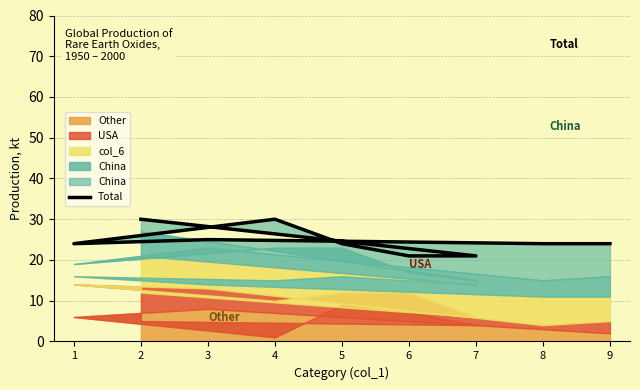

List the labels in order of value, largest first.

2, 4, 3, 5, 1, 8, 9, 7, 6